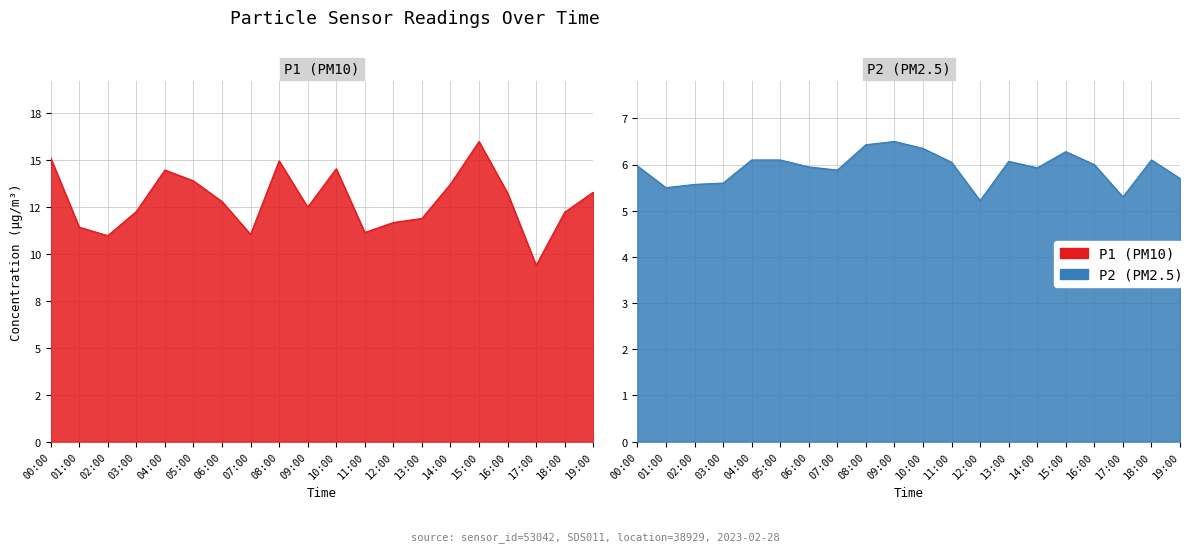

Which category has the highest value in the P1 series?

15:00